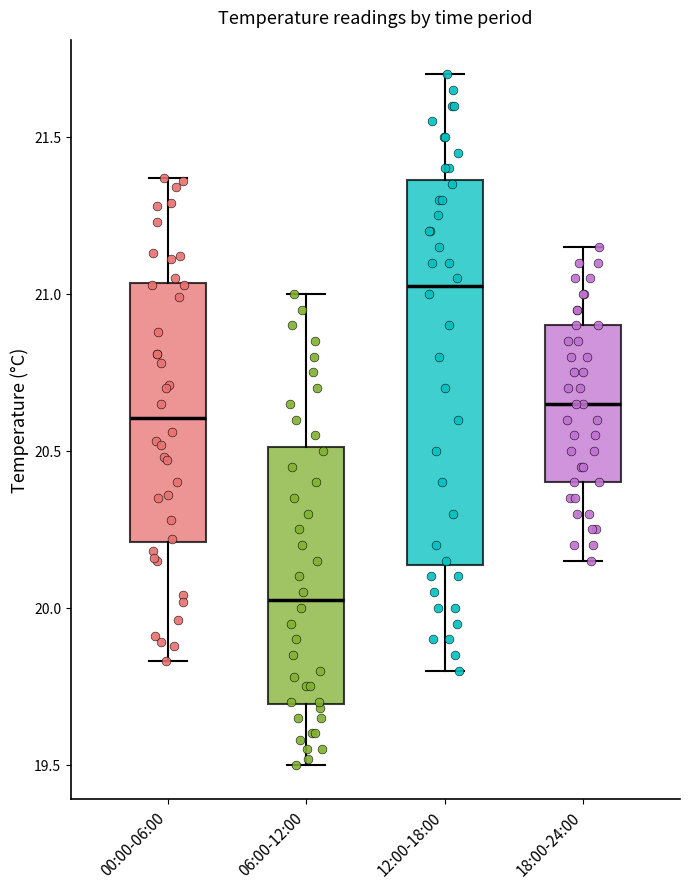

Reading left to right, transcribe this box plot: for each box, give where its median line is, the range the box spans, and where its two whiskers end, as read against the y-axis. The values are not printed on the chart, so give them approximately, as read against the axis.

00:00-06:00: median 20.60, box 20.20 to 21.05, whiskers 19.85 to 21.35
06:00-12:00: median 20.05, box 19.70 to 20.50, whiskers 19.50 to 21.00
12:00-18:00: median 21.05, box 20.15 to 21.35, whiskers 19.80 to 21.70
18:00-24:00: median 20.65, box 20.40 to 20.90, whiskers 20.15 to 21.15